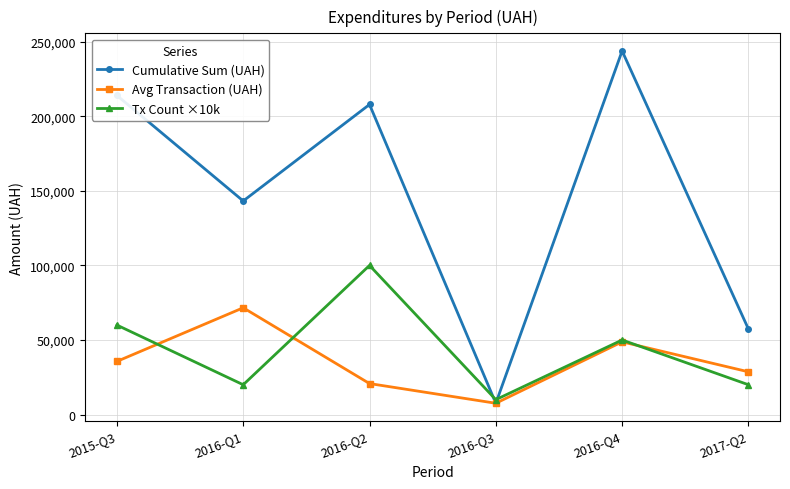

What is the maximum value shown in the chart?

243799.0